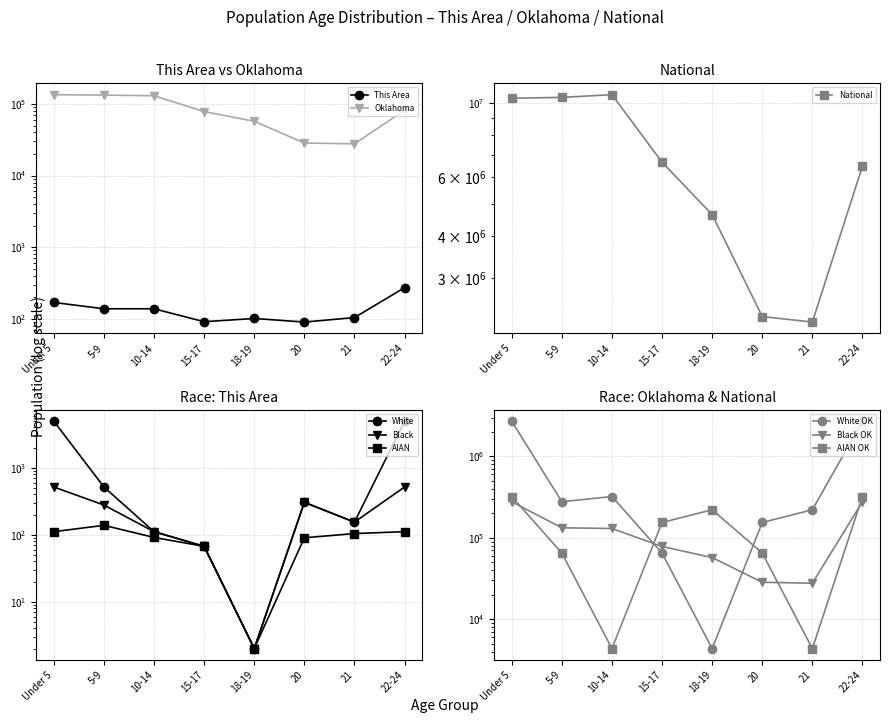

Is the value of National (Male) at 5-9 greater than the value of Oklahoma (Male) at 22-24?

Yes